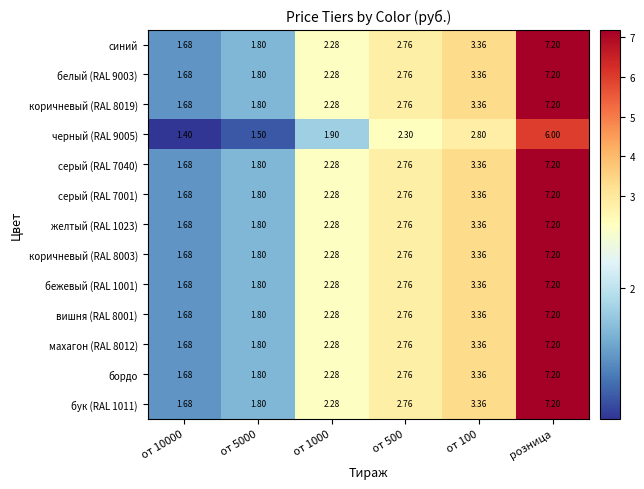

Which label corresponds to the largest value in the chart?

розница